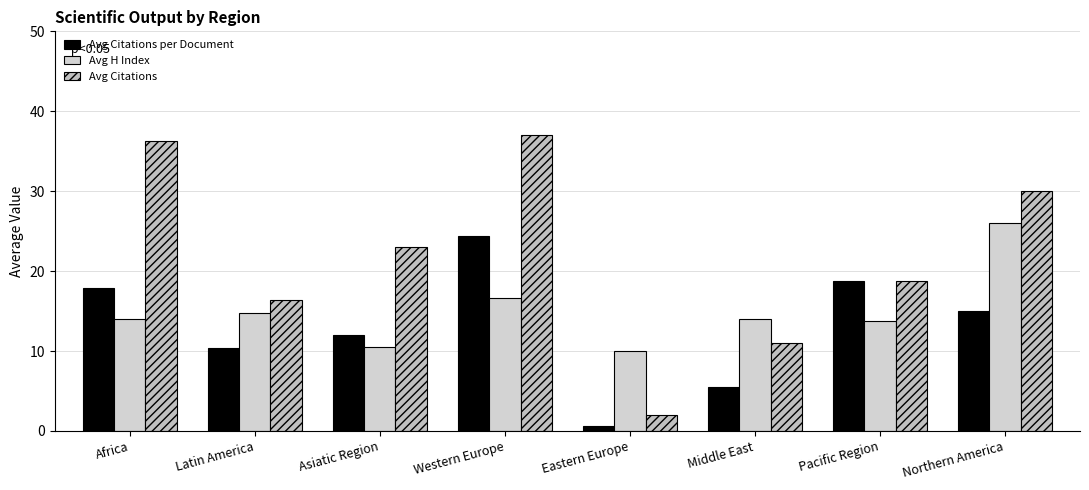

Reading left to right, what are all the values shown in this chart?

Avg Citations per Document: Africa=17.9	Latin America=10.4	Asiatic Region=12.0	Western Europe=24.3	Eastern Europe=0.7	Middle East=5.5	Pacific Region=18.8	Northern America=15.0
Avg H Index: Africa=14.0	Latin America=14.8	Asiatic Region=10.5	Western Europe=16.7	Eastern Europe=10.0	Middle East=14.0	Pacific Region=13.8	Northern America=26.0
Avg Citations: Africa=36.3	Latin America=16.4	Asiatic Region=23.0	Western Europe=37.0	Eastern Europe=2.0	Middle East=11.0	Pacific Region=18.8	Northern America=30.0